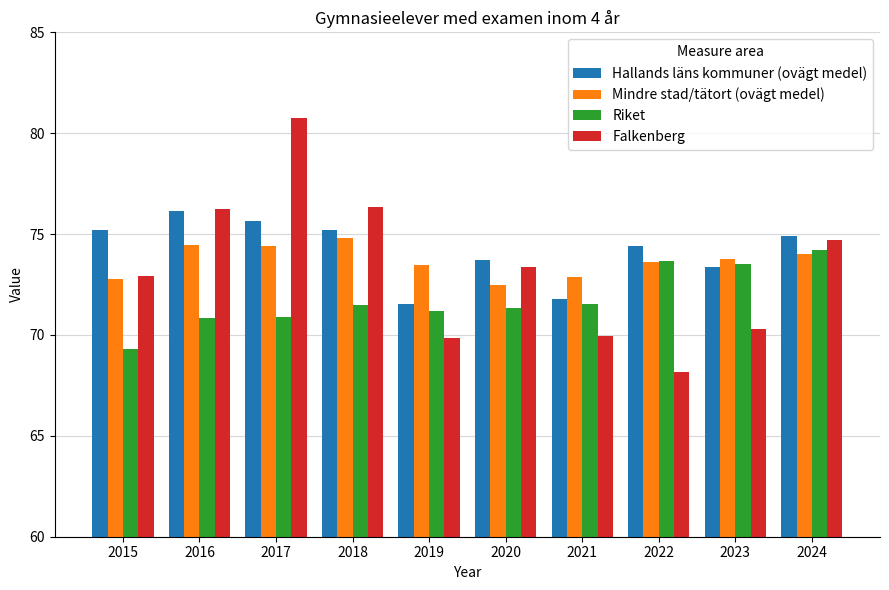

What is the difference between the Mindre stad/tätort (ovägt medel) values at 2020 and 2018?

2.3